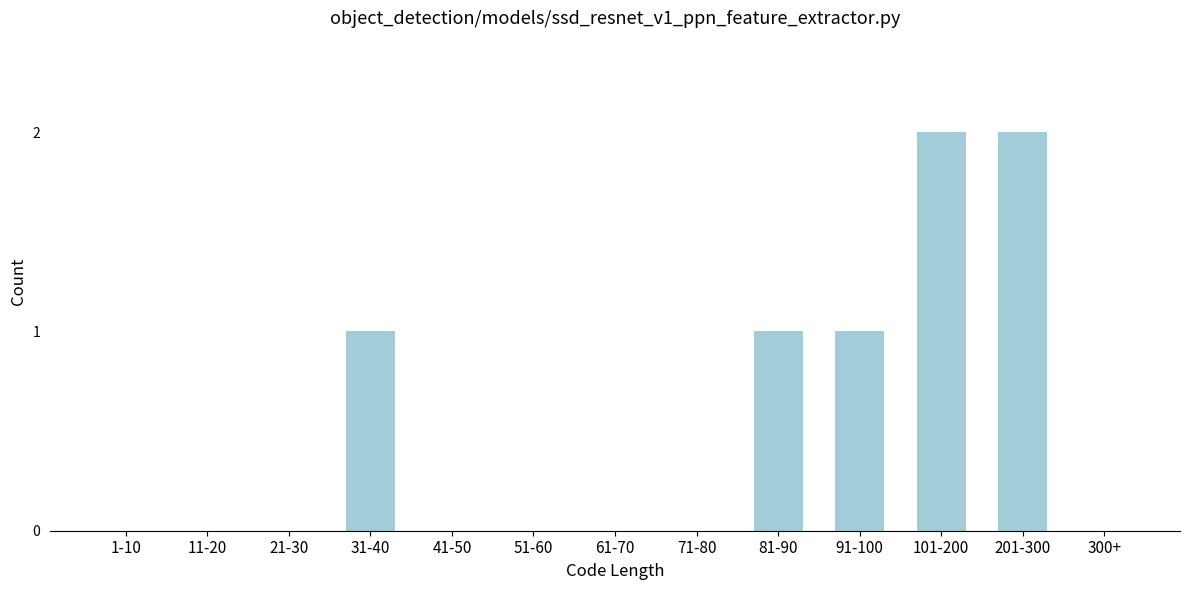

Reading right to left, transcribe all the data shown in this chart.

300+=0	201-300=2	101-200=2	91-100=1	81-90=1	71-80=0	61-70=0	51-60=0	41-50=0	31-40=1	21-30=0	11-20=0	1-10=0